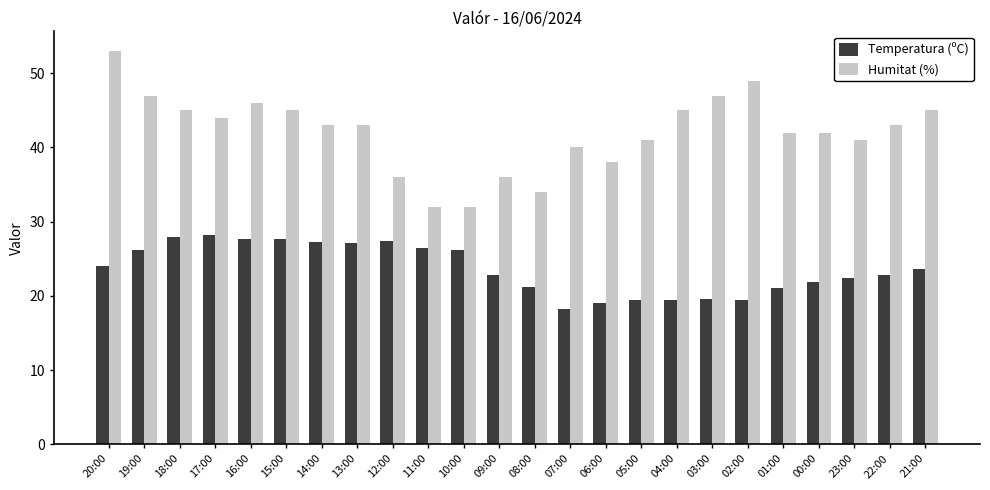

What is the total value across all series at 16:00?

73.6